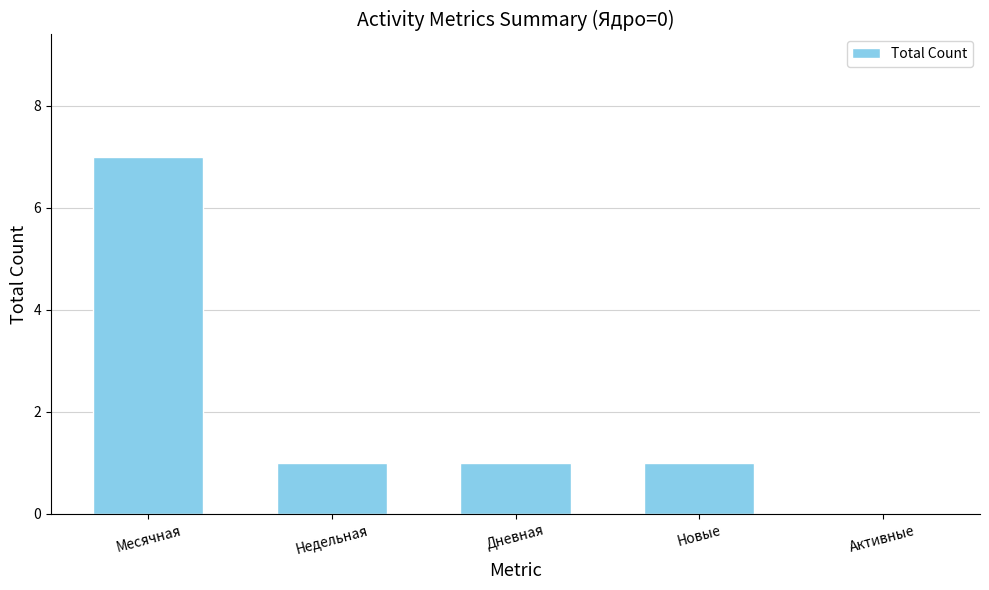

Which category has the highest value across all series?

Месячная